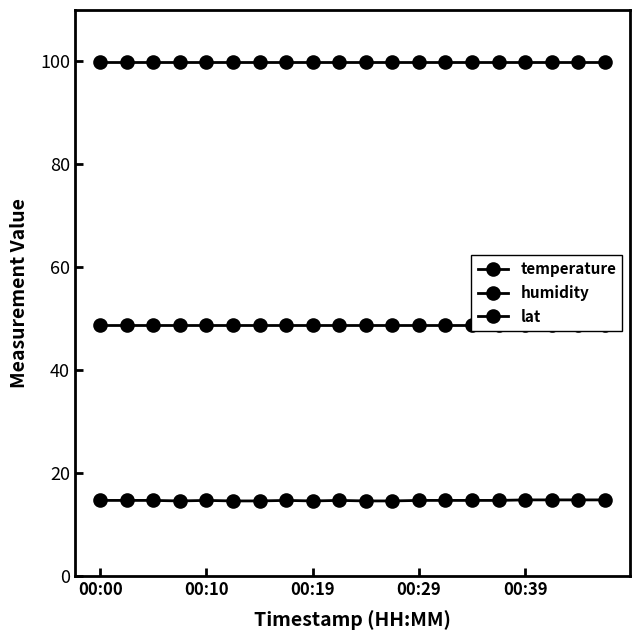

At 00:00, list the series in order from smallest to largest.

temperature, lat, humidity